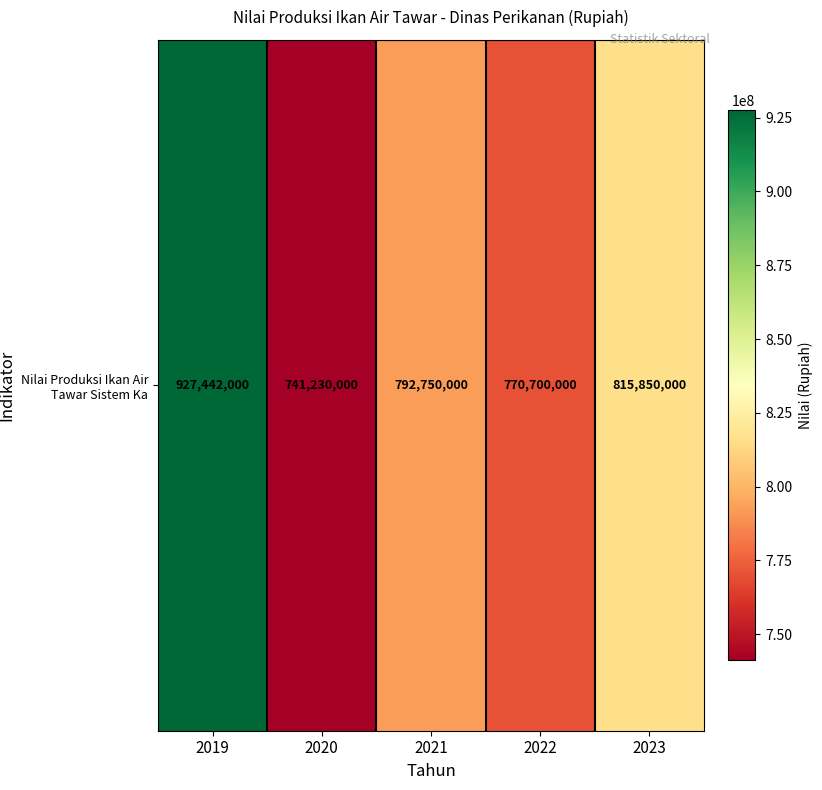

Is it true that the value at 2019 is 927442000?

True